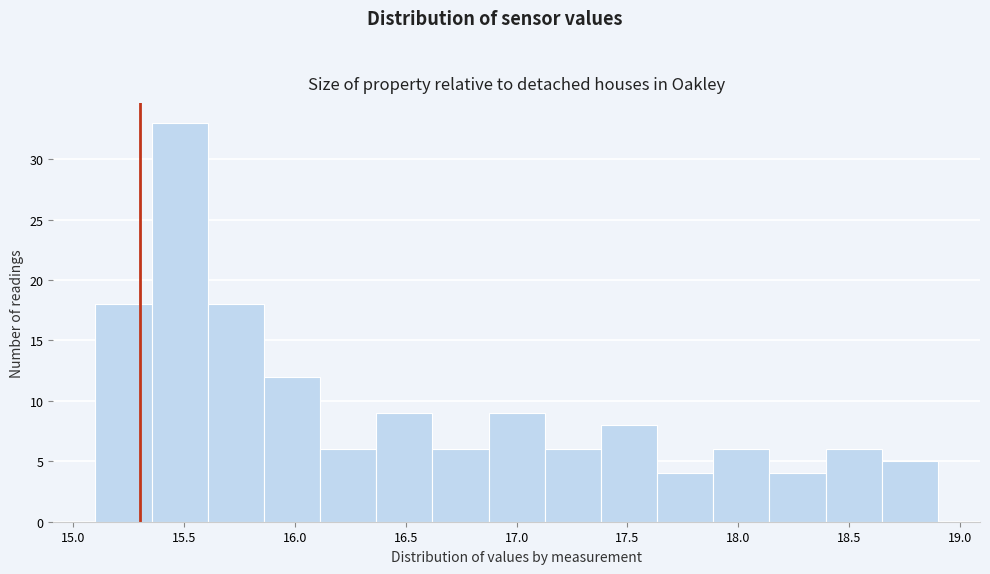

Which range on the x-axis has the tallest bar?

15.35 to 15.60